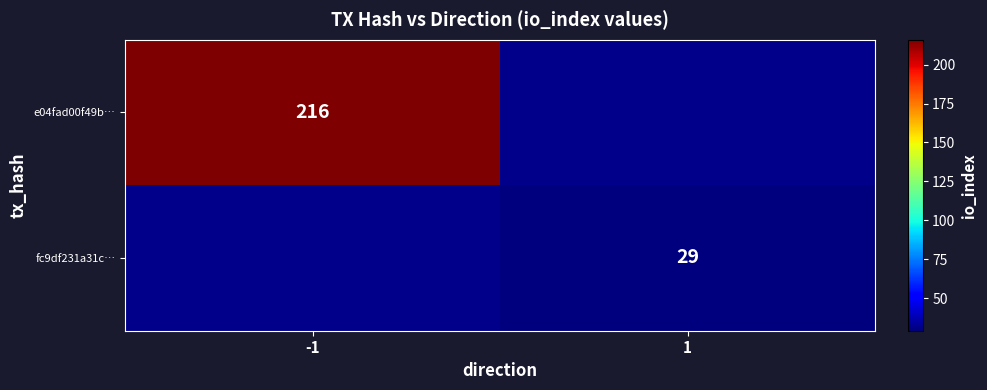

The e04fad00f49b… series shows 343 at -1. True or false?

False